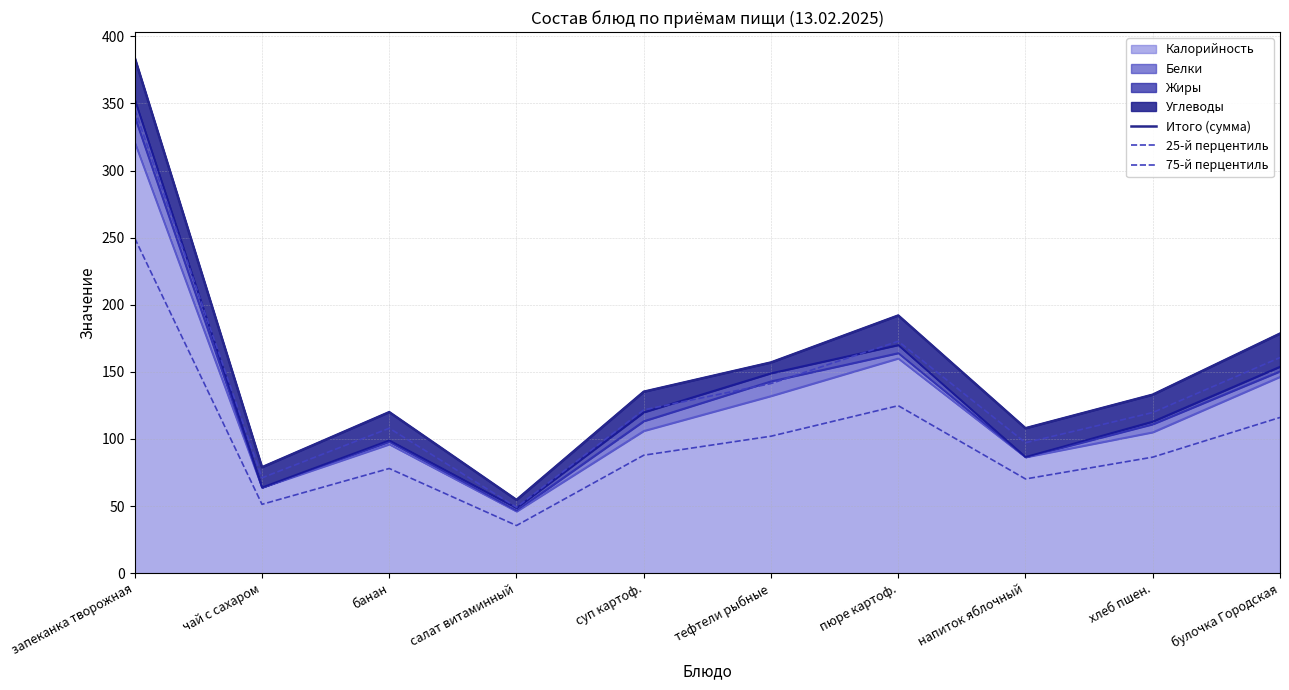

Is it true that 25-й перцентиль equals 102.0 at тефтели рыбные?

True